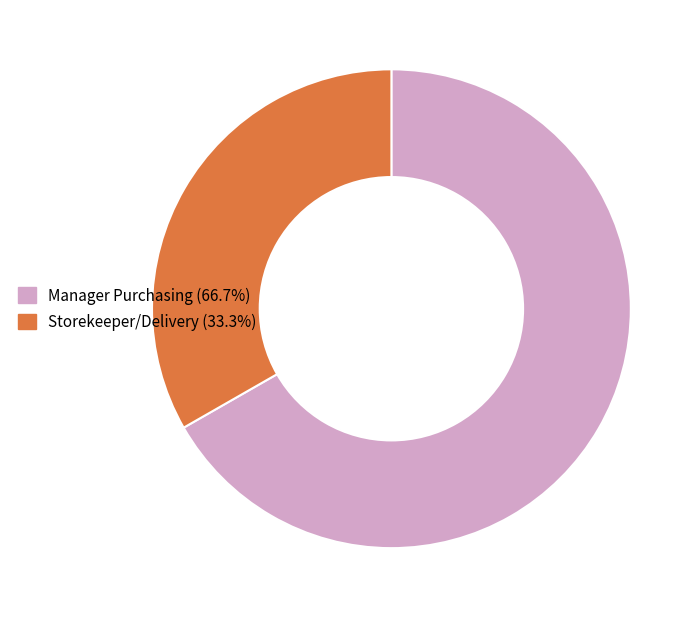

Is the sum of Storekeeper/Delivery and Manager Purchasing greater than half?

Yes